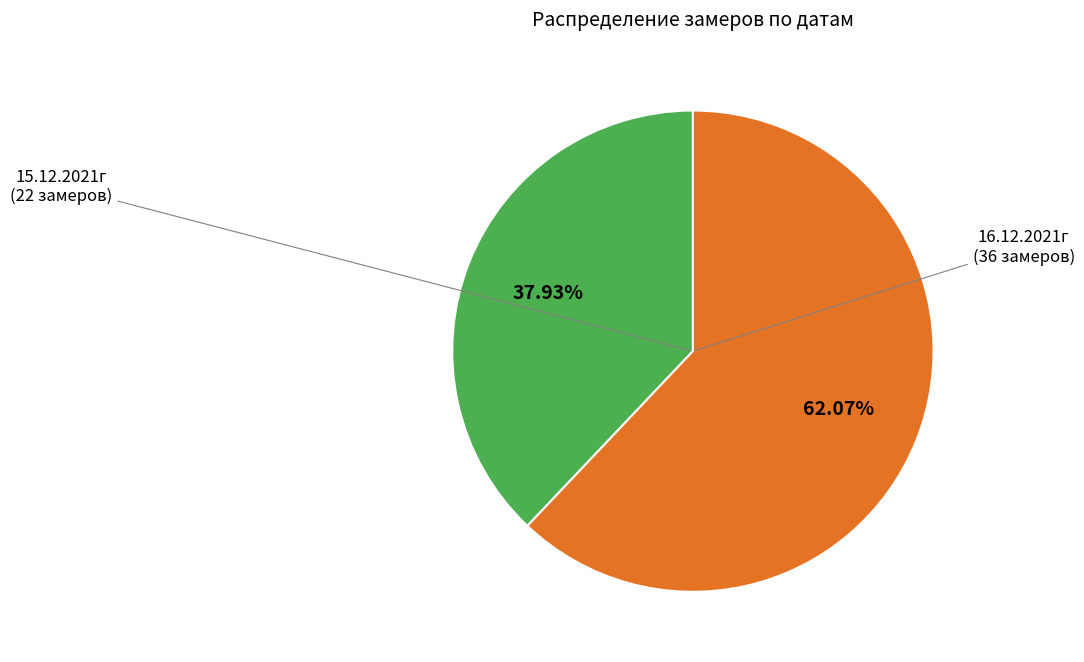

Count the number of slices in the pie.

2